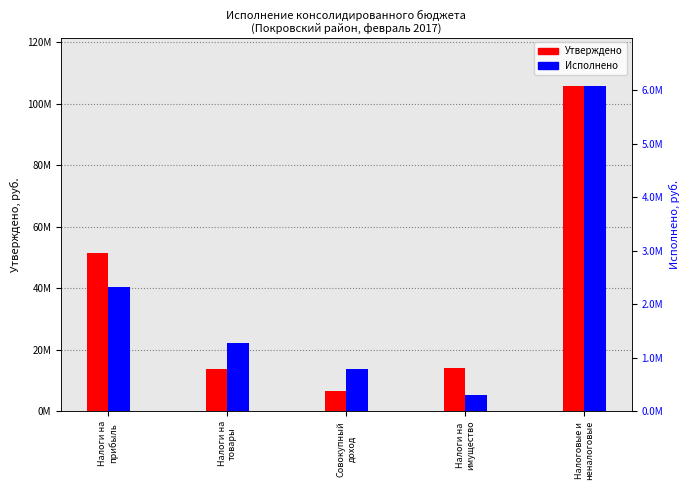

How many bars are there in total?

10